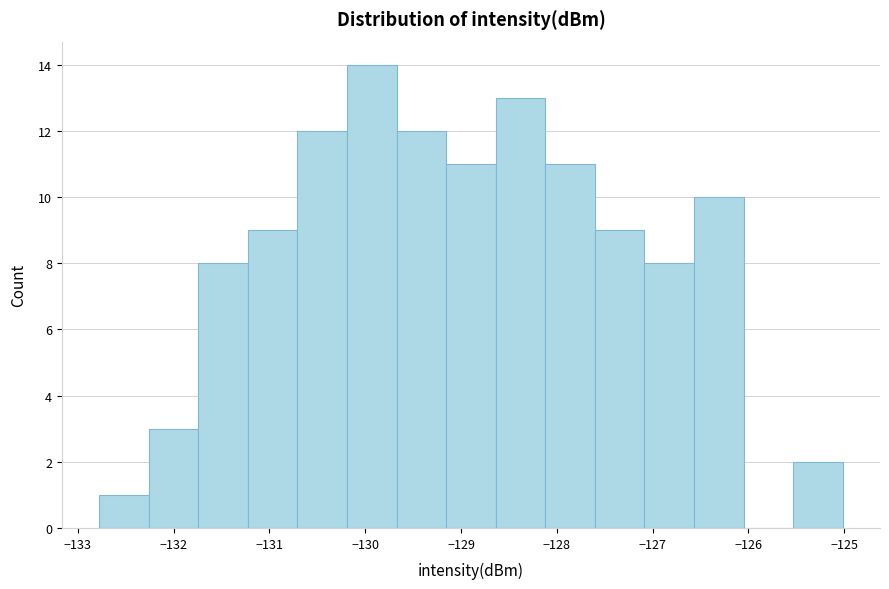

Reading left to right, transcribe this chart: for each bar, give the range it covers on the x-axis and its height. Neither the bar edges nor the heights are printed on the chart, so give them approximately, as read against the axes.

-132.8 to -132.3: 1
-132.3 to -131.7: 3
-131.7 to -131.2: 8
-131.2 to -130.7: 9
-130.7 to -130.2: 12
-130.2 to -129.7: 14
-129.7 to -129.2: 12
-129.2 to -128.6: 11
-128.6 to -128.1: 13
-128.1 to -127.6: 11
-127.6 to -127.1: 9
-127.1 to -126.6: 8
-126.6 to -126.0: 10
-126.0 to -125.5: 0
-125.5 to -125.0: 2